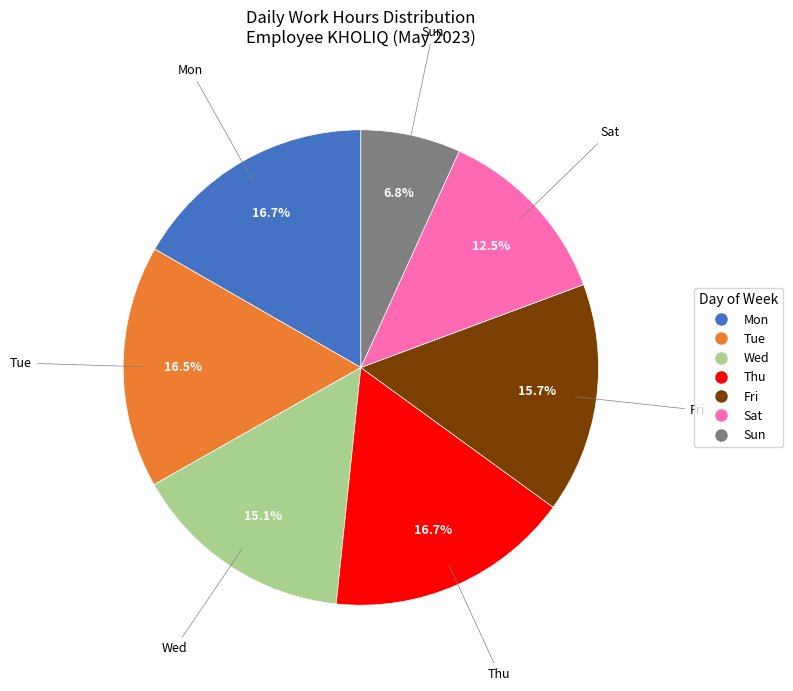

Does any single category account for the majority?

No